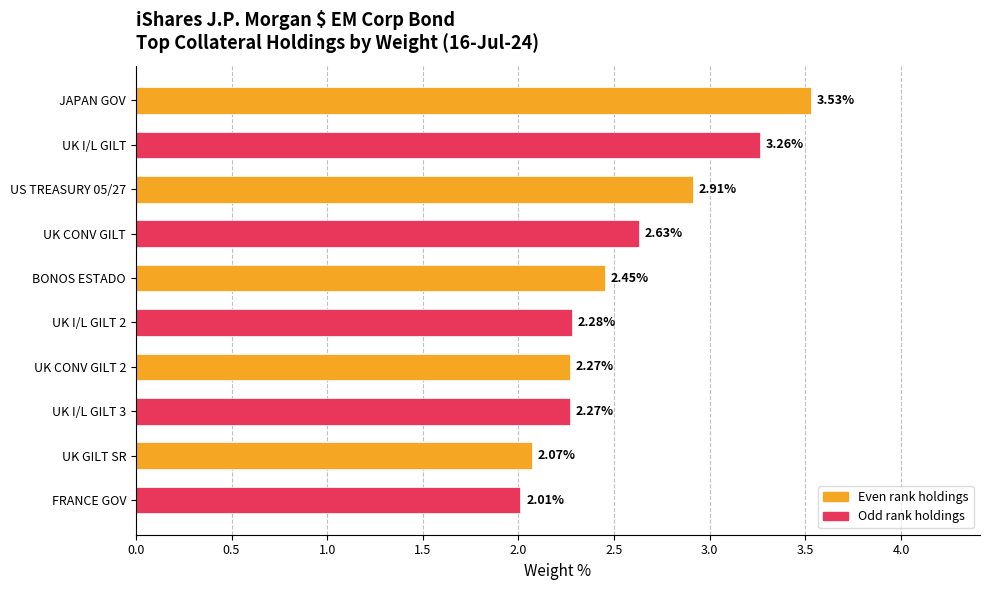

How many bars are there in total?

10